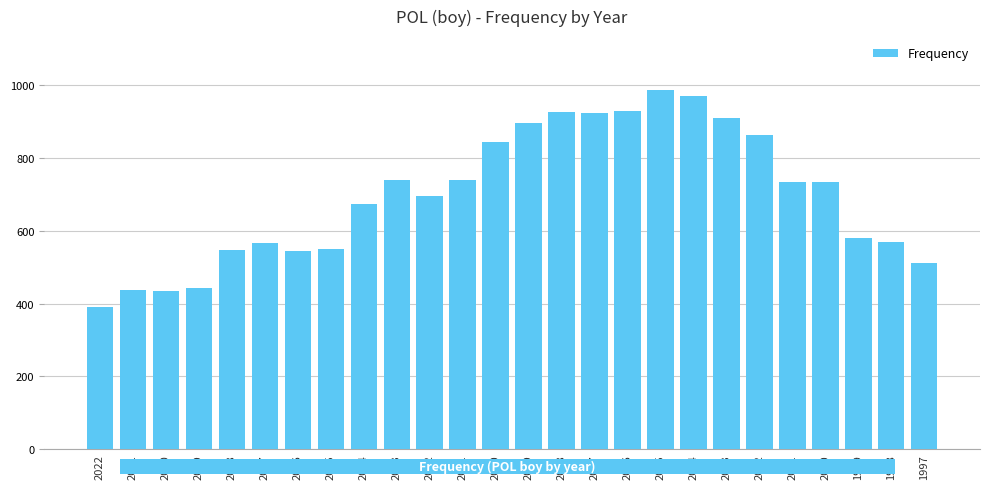

Which label corresponds to the smallest value in the chart?

2022